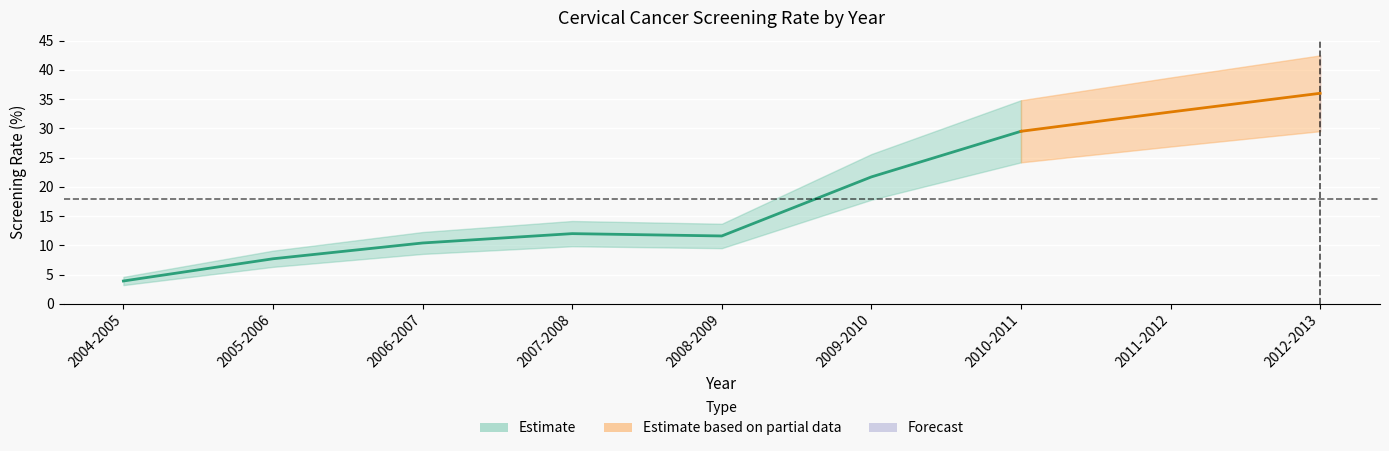

Rank the categories by value from highest to lowest.

2012-2013, 2011-2012, 2010-2011, 2009-2010, 2007-2008, 2008-2009, 2006-2007, 2005-2006, 2004-2005